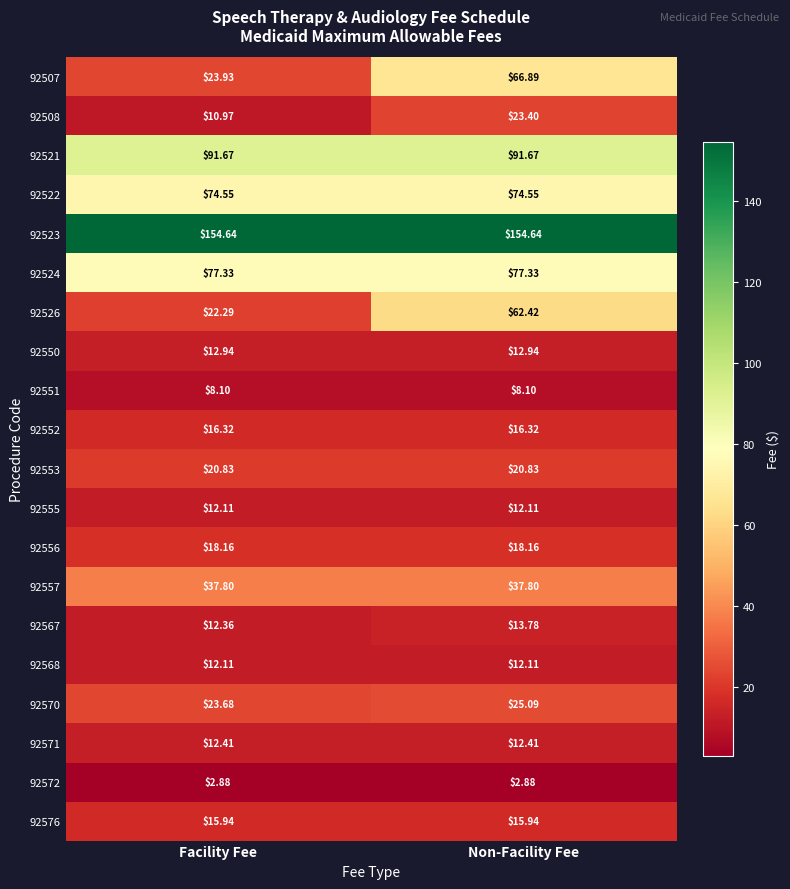

List the labels in order of 92508 value, largest first.

Non-Facility Fee, Facility Fee